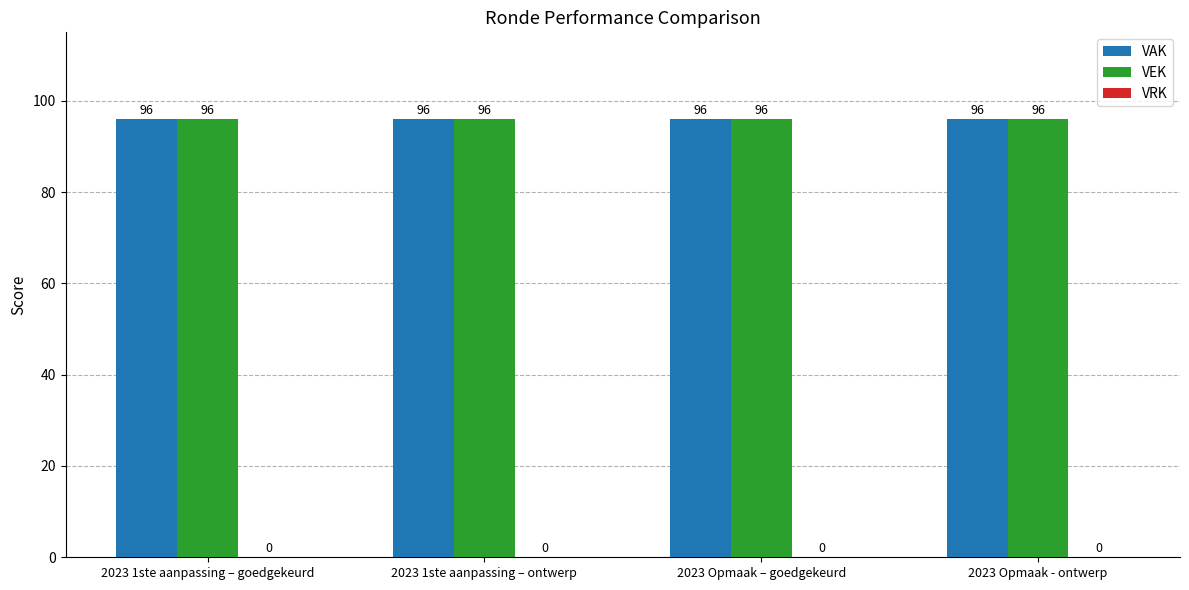

Which series changed the most between 2023 1ste aanpassing – ontwerp and 2023 Opmaak – goedgekeurd?

VAK